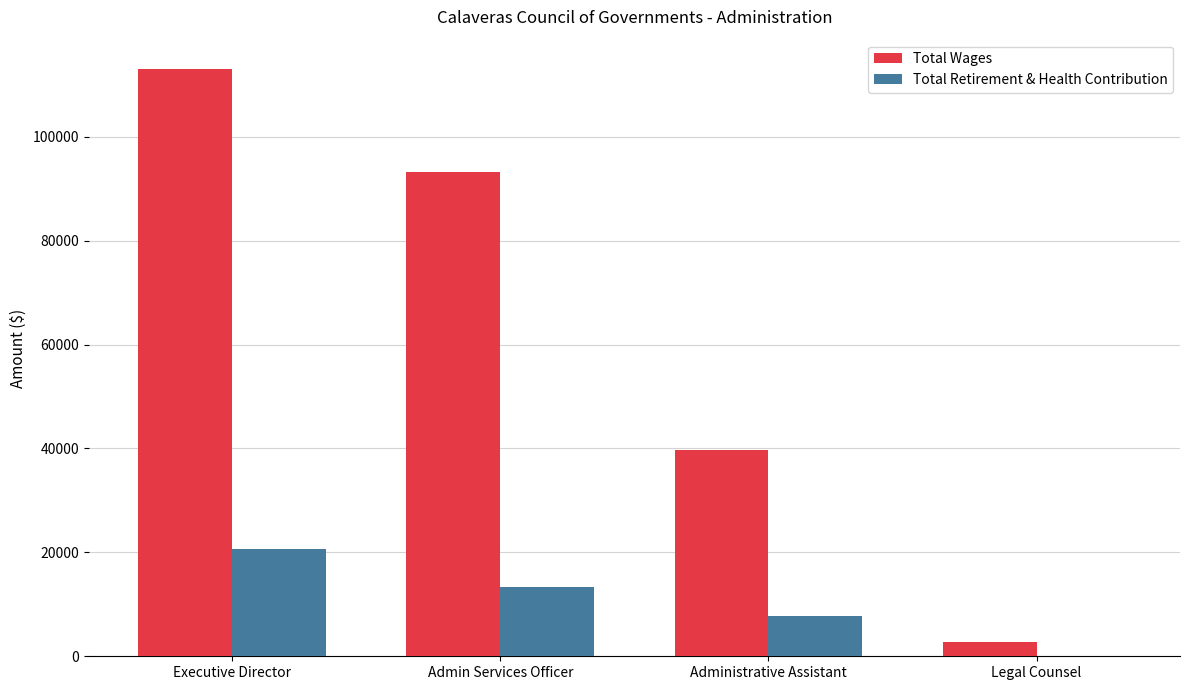

Reading left to right, what are all the values shown in this chart?

Total Wages: 113043	93262	39769	2805
Total Retirement & Health Contribution: 20653	13368	7668	0